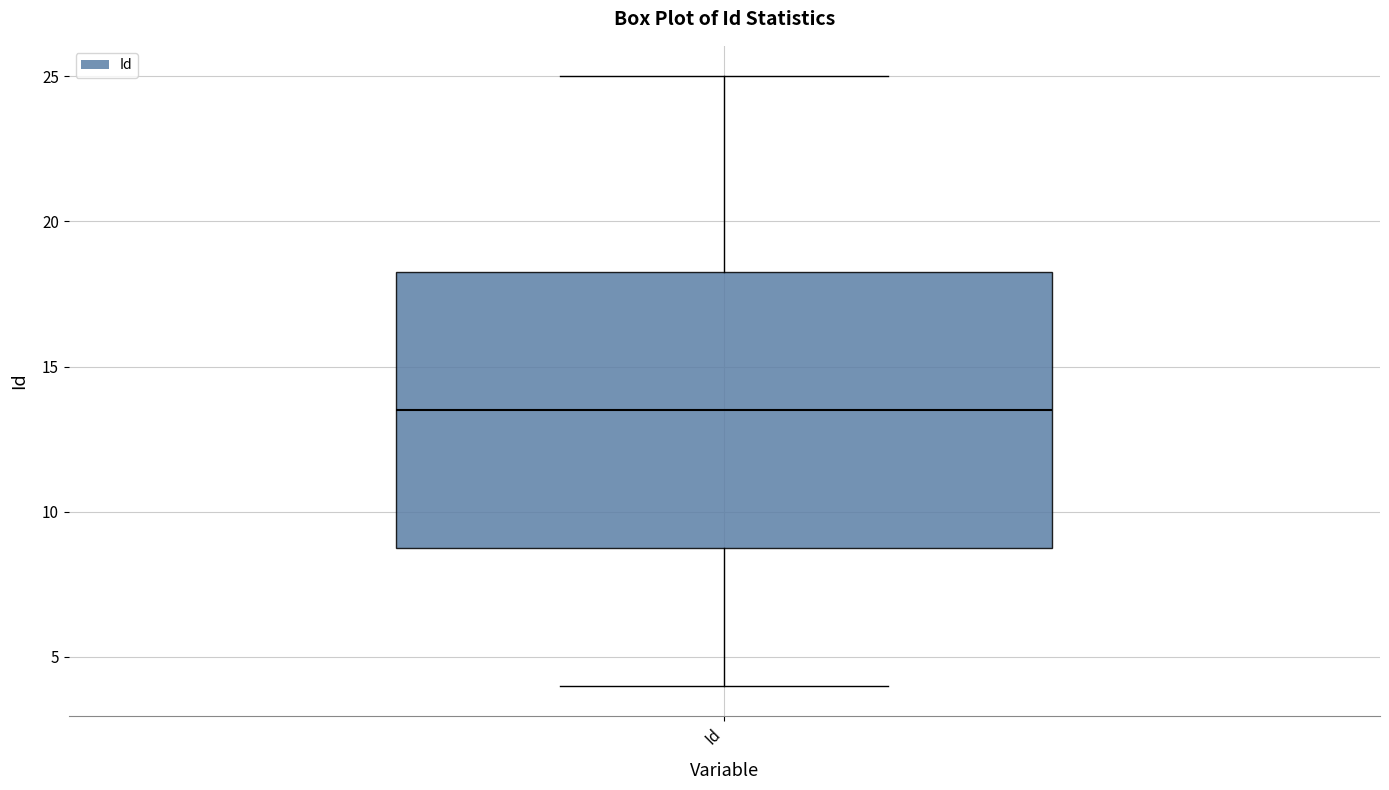

Transcribe this box plot: give where the median line is, the range the box spans, and where the two whiskers end, as read against the y-axis. The values are not printed on the chart, so give them approximately, as read against the axis.

median 13.5, box 9.0 to 18.5, whiskers 4.0 to 25.0